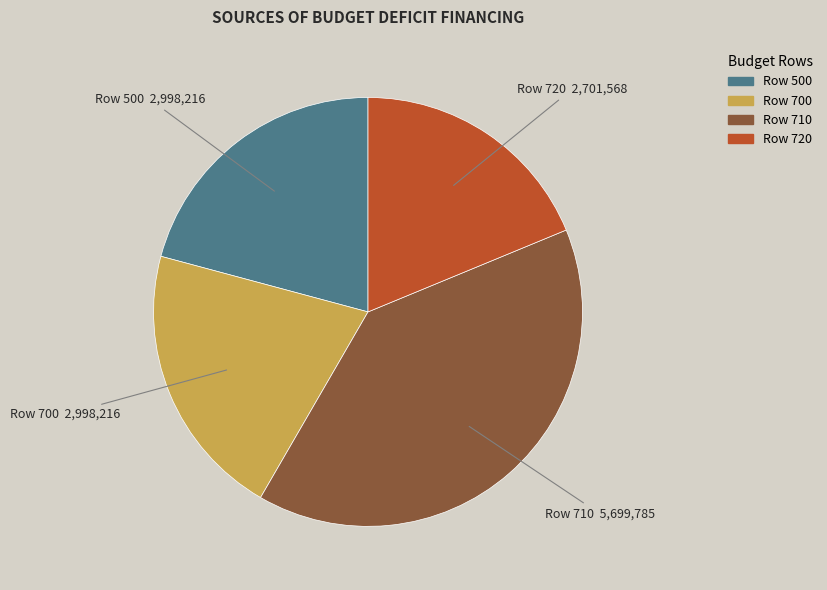

What is the largest slice in the pie chart?

Row 710